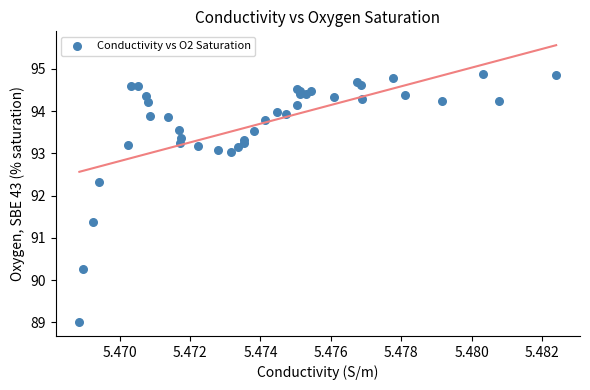

What Y value in the scatter plot is closest to 91?

91.4